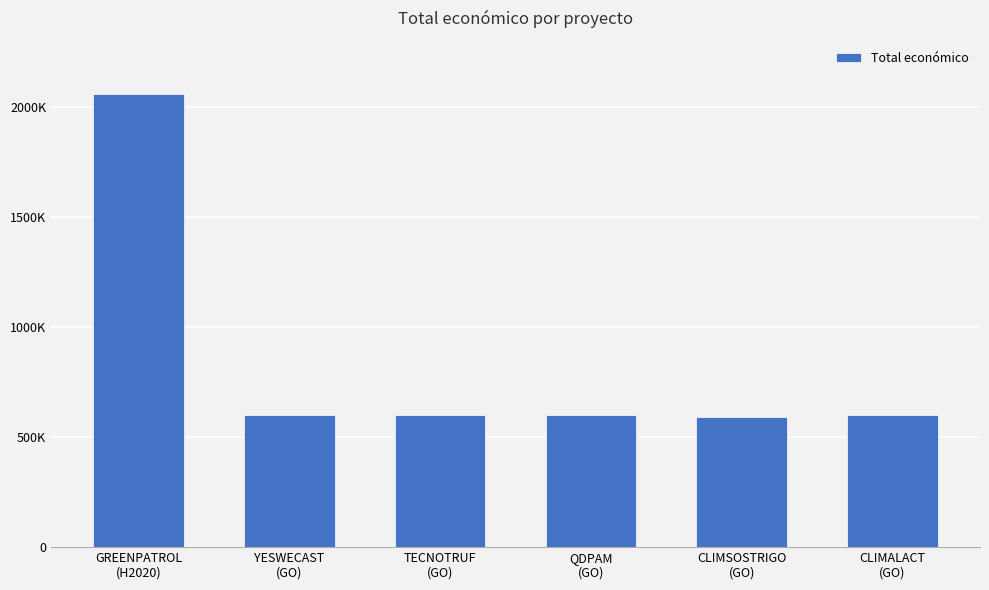

List the labels in order of value, largest first.

GREENPATROL
(H2020), CLIMALACT
(GO), QDPAM
(GO), YESWECAST
(GO), TECNOTRUF
(GO), CLIMSOSTRIGO
(GO)